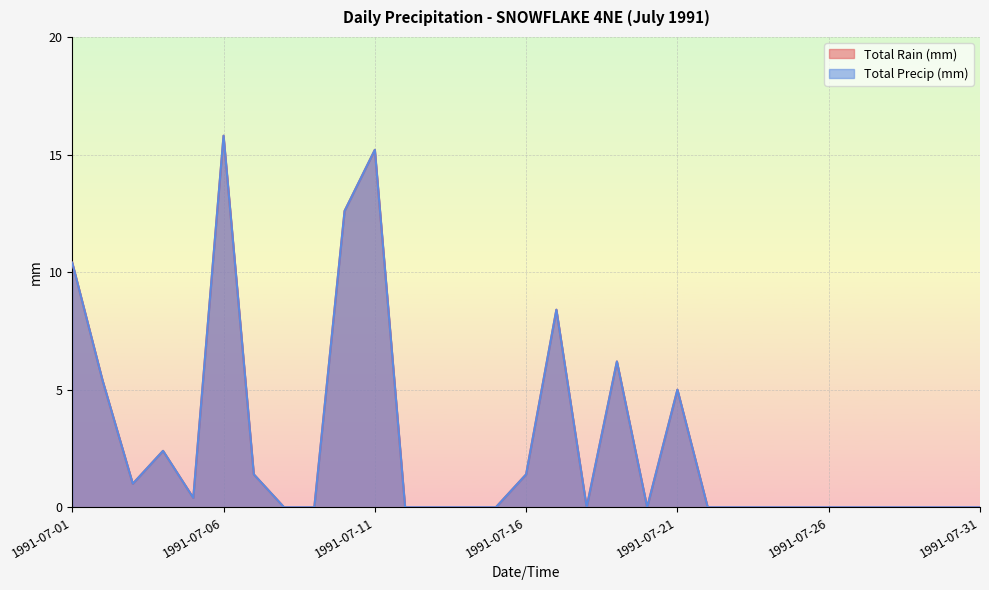

List the labels in order of Total Rain (mm) value, largest first.

1991-07-06, 1991-07-11, 1991-07-10, 1991-07-01, 1991-07-17, 1991-07-19, 1991-07-02, 1991-07-21, 1991-07-04, 1991-07-07, 1991-07-16, 1991-07-03, 1991-07-05, 1991-07-08, 1991-07-09, 1991-07-12, 1991-07-13, 1991-07-14, 1991-07-15, 1991-07-18, 1991-07-20, 1991-07-22, 1991-07-23, 1991-07-24, 1991-07-25, 1991-07-26, 1991-07-27, 1991-07-28, 1991-07-29, 1991-07-30, 1991-07-31